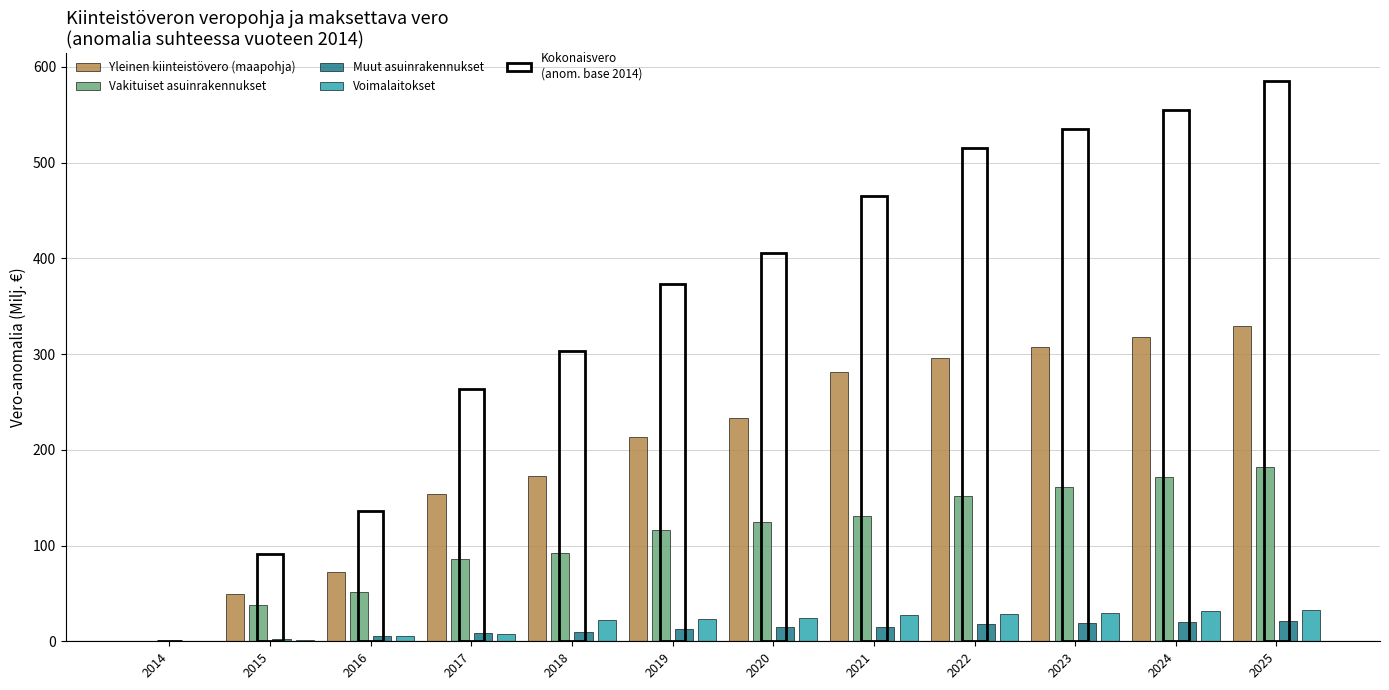

The Muut asuinrakennukset series shows 14.6 at 2020. True or false?

True